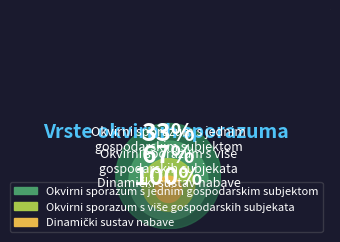

How many segments does this pie chart have?

3